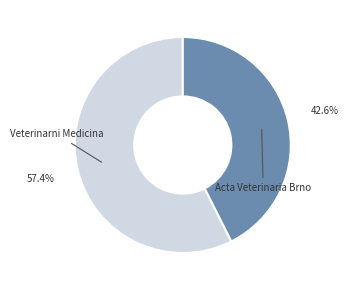

Does Acta Veterinaria Brno represent more than half of the total?

No